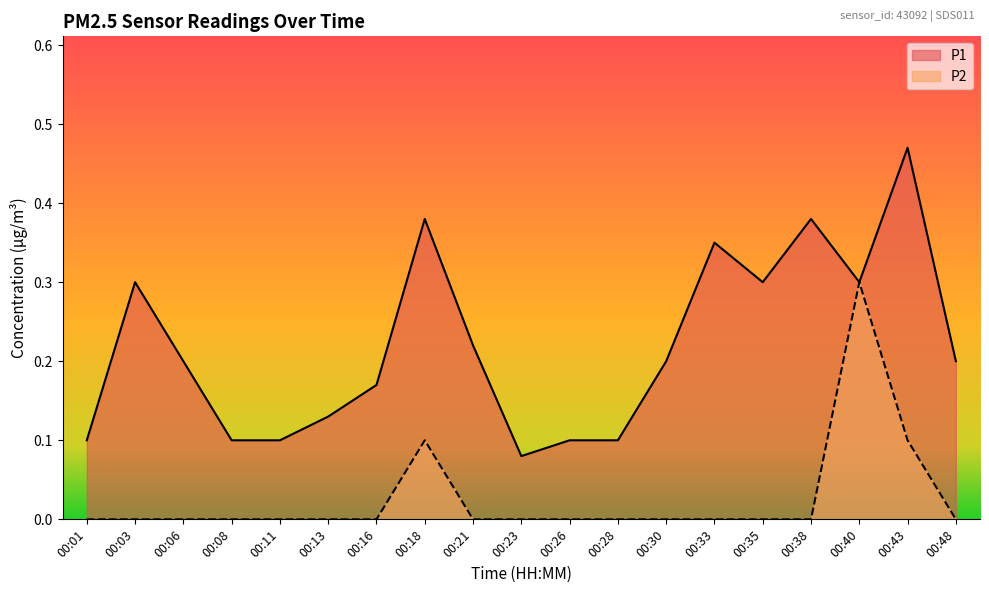

Which label corresponds to the smallest value in the chart?

00:01